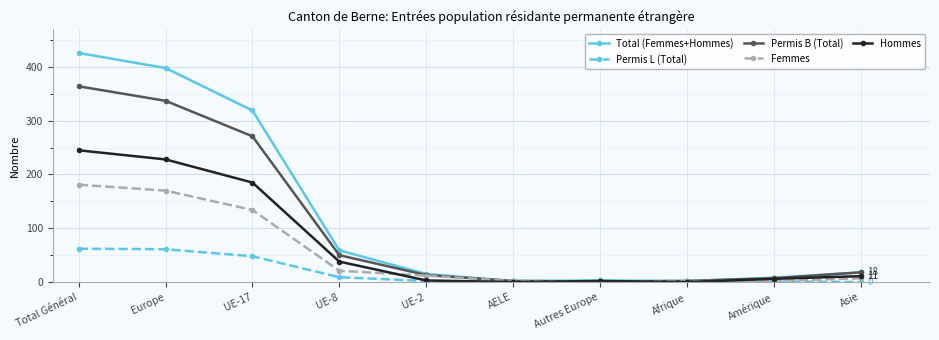

What is the value of the Femmes point at the 5th from the left?

12